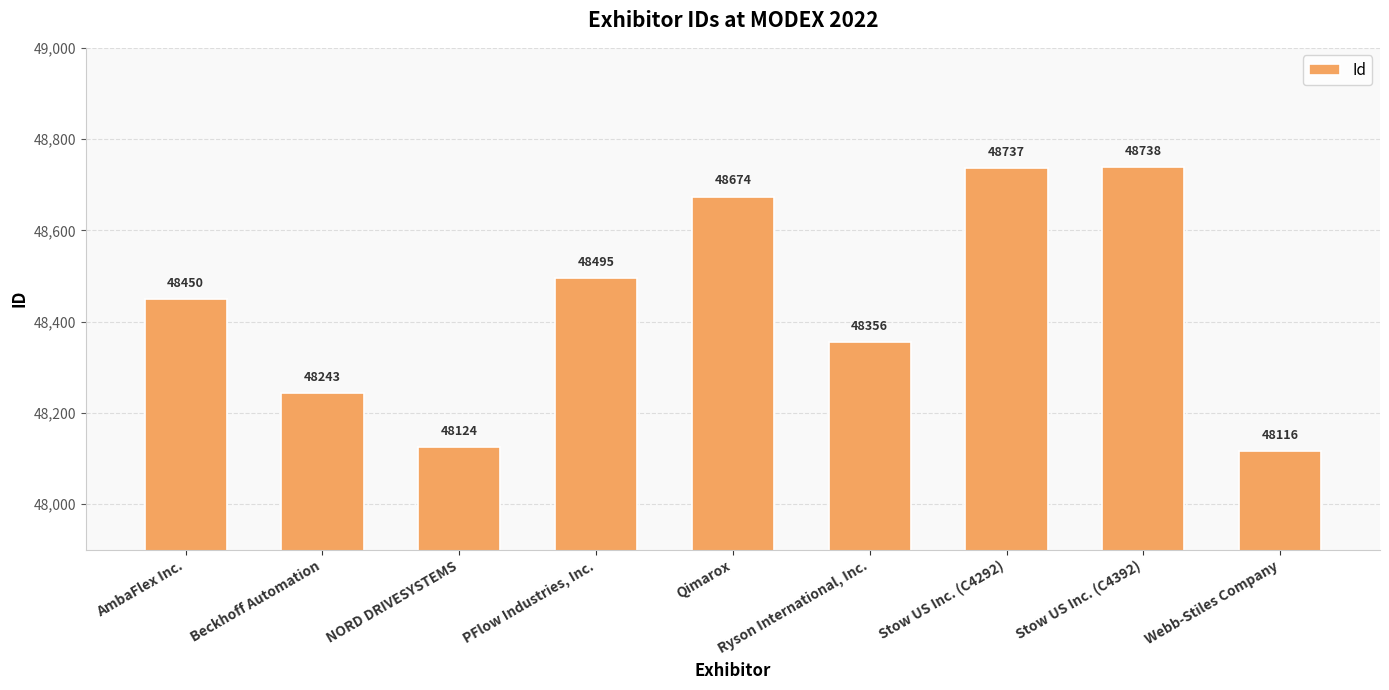

Reading right to left, list all the values displayed in this chart.

48116	48738	48737	48356	48674	48495	48124	48243	48450